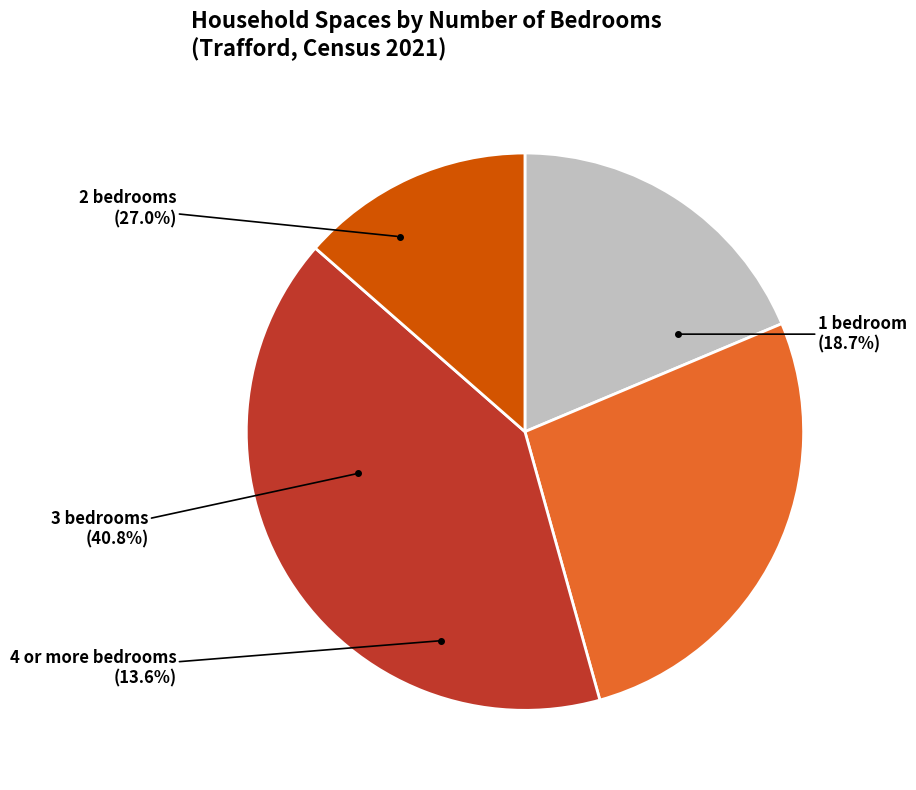

Does 7 represent more than half of the total?

No